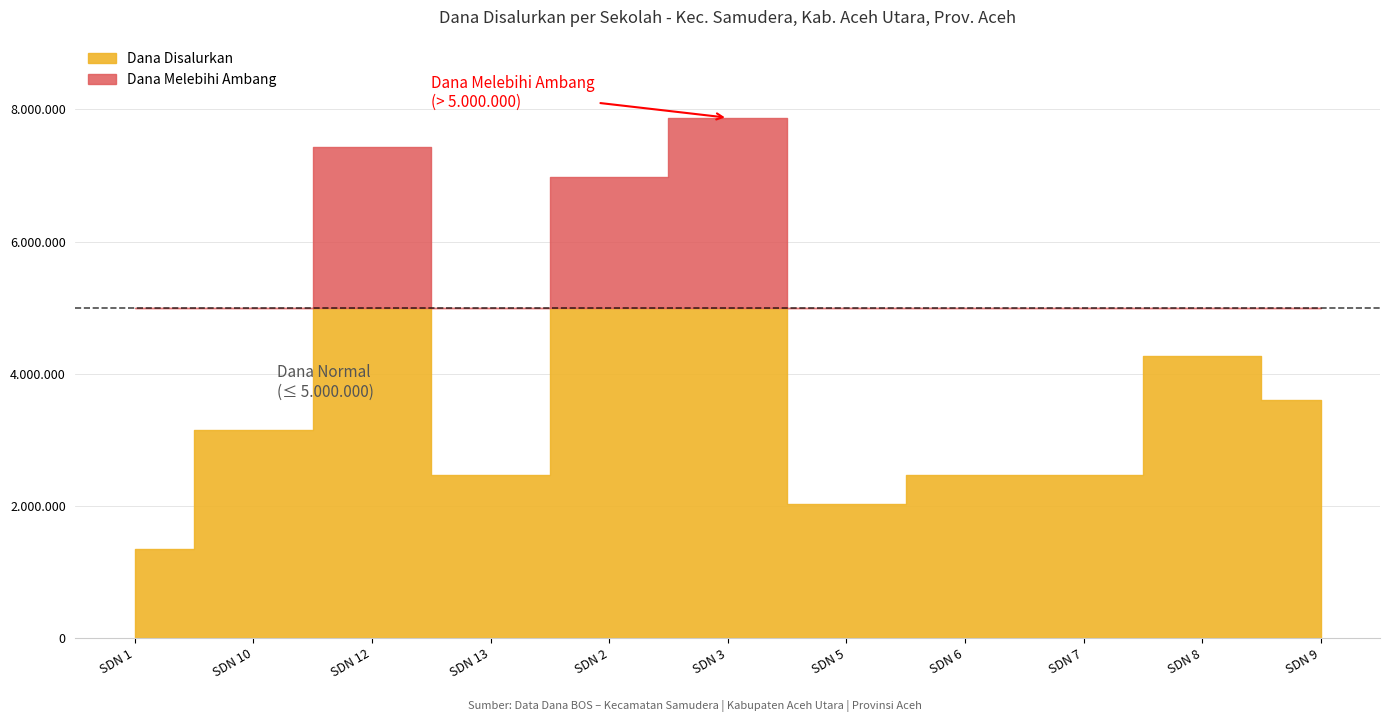

Between SD NEGERI 2 SAMUDERA and SD NEGERI 8 SAMUDERA, which is larger?

SD NEGERI 2 SAMUDERA